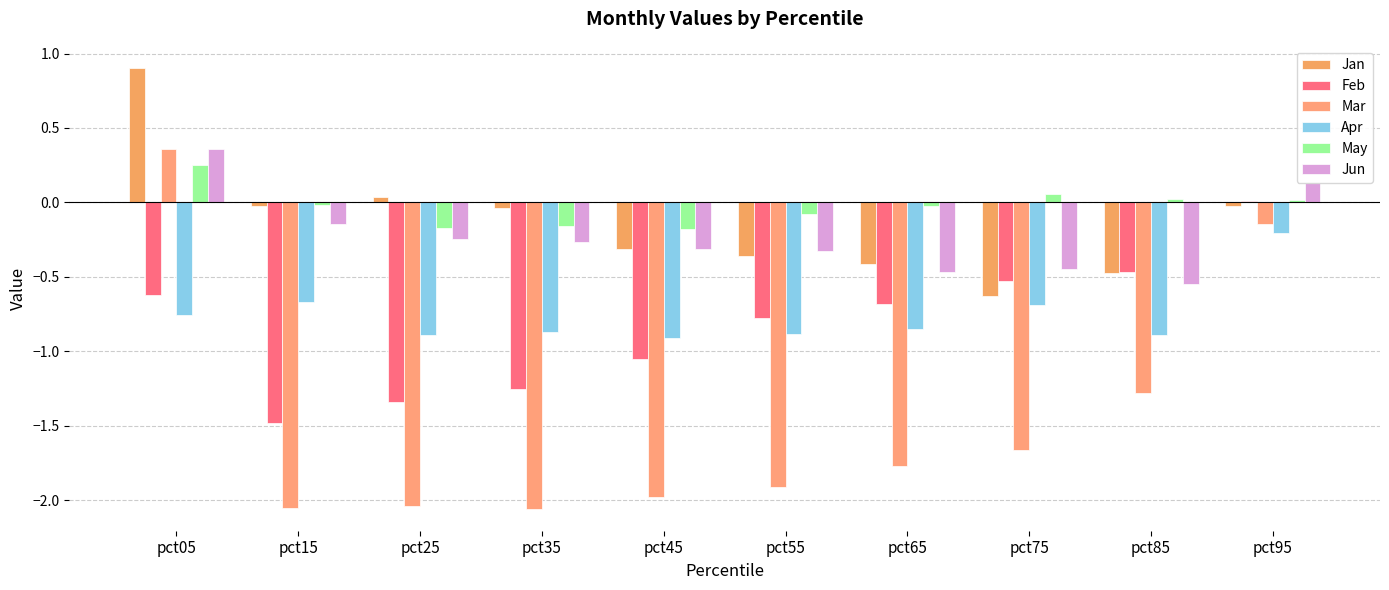

The value of Mar at pct65 is -2.6. True or false?

False